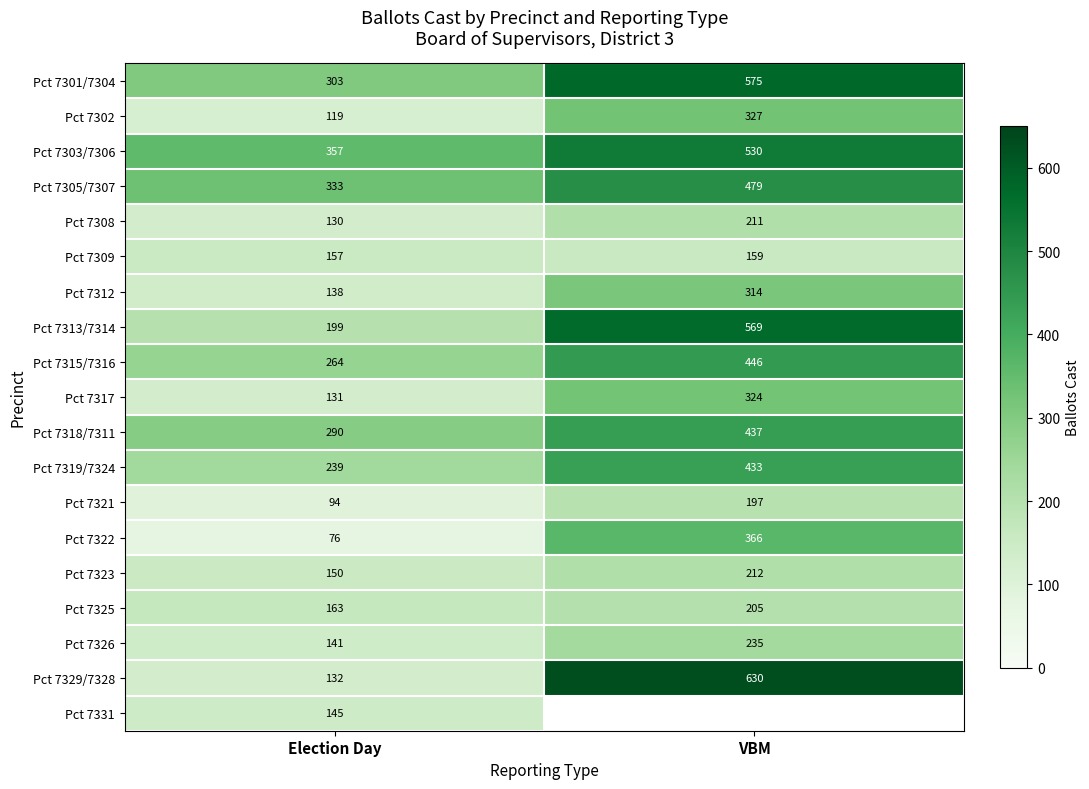

At Election Day, list the series in order from smallest to largest.

Pct 7322, Pct 7321, Pct 7302, Pct 7308, Pct 7317, Pct 7329/7328, Pct 7312, Pct 7326, Pct 7331, Pct 7323, Pct 7309, Pct 7325, Pct 7313/7314, Pct 7319/7324, Pct 7315/7316, Pct 7318/7311, Pct 7301/7304, Pct 7305/7307, Pct 7303/7306